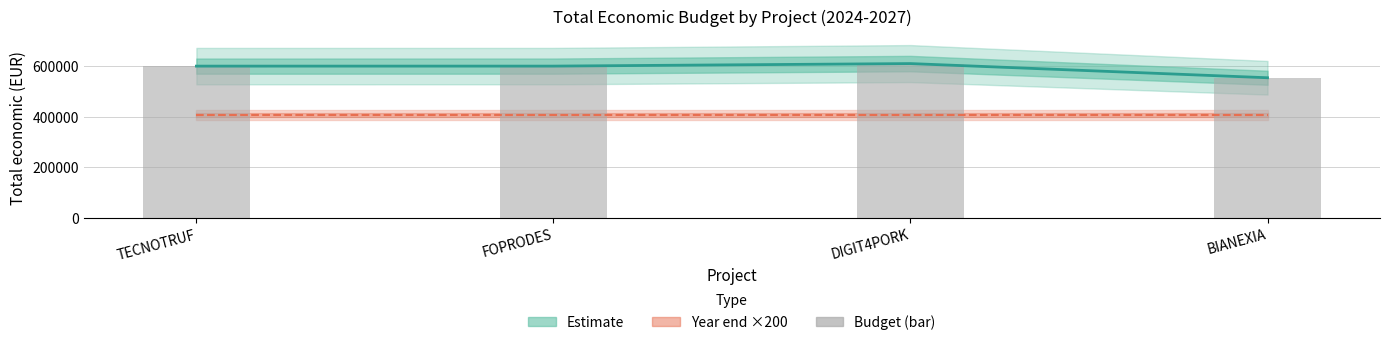

The value of Total económico at BIANEXIA is 553196. True or false?

True